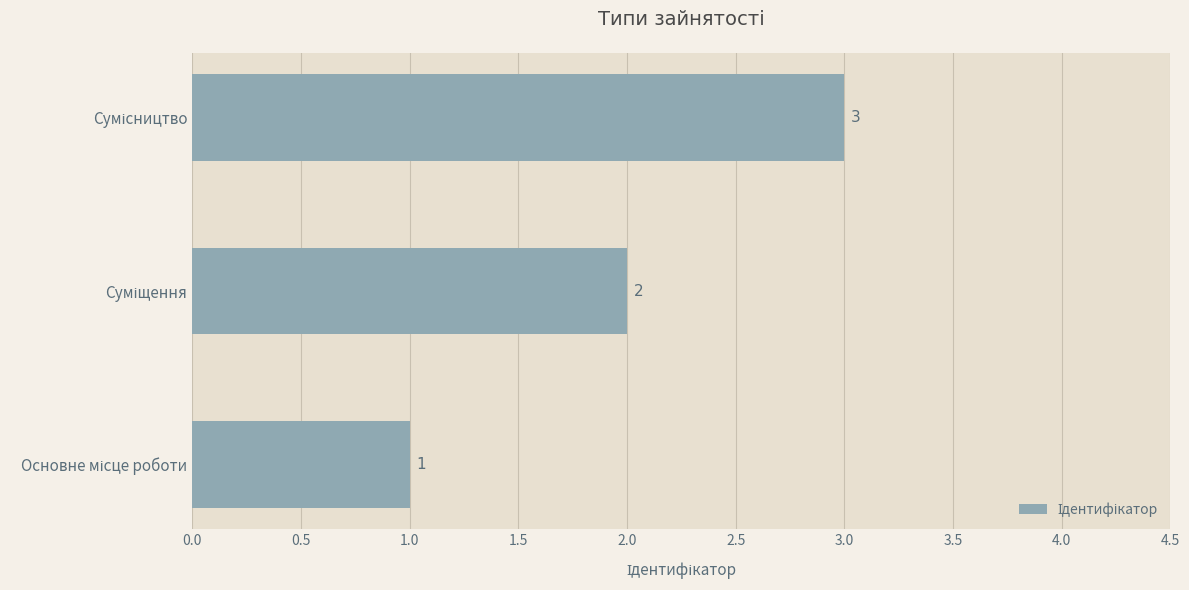

How many series are shown in this chart?

1